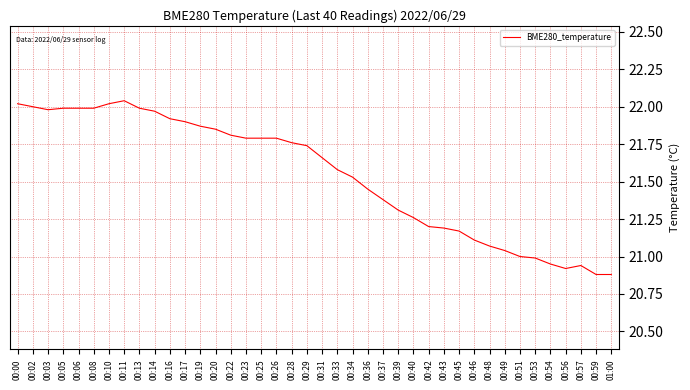

What position from the right is 00:40?

14